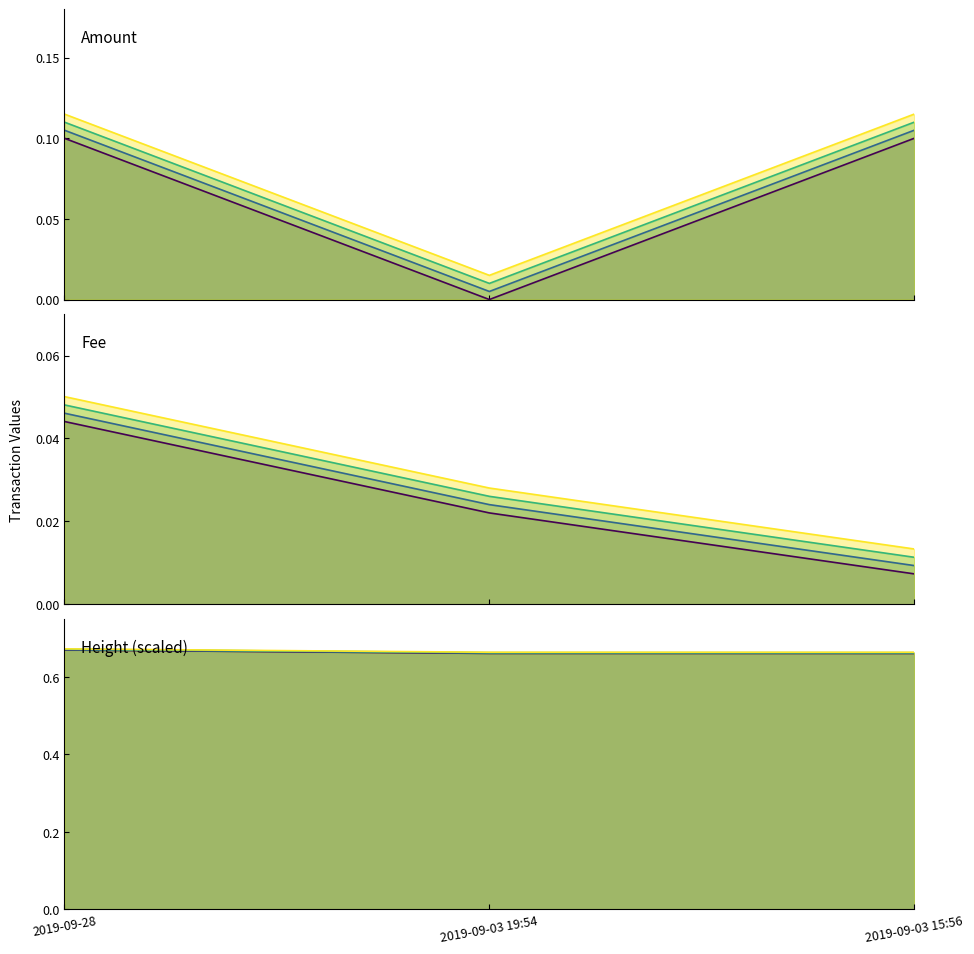

The Fee series shows 0.0 at 2019-09-03 15:56. True or false?

False